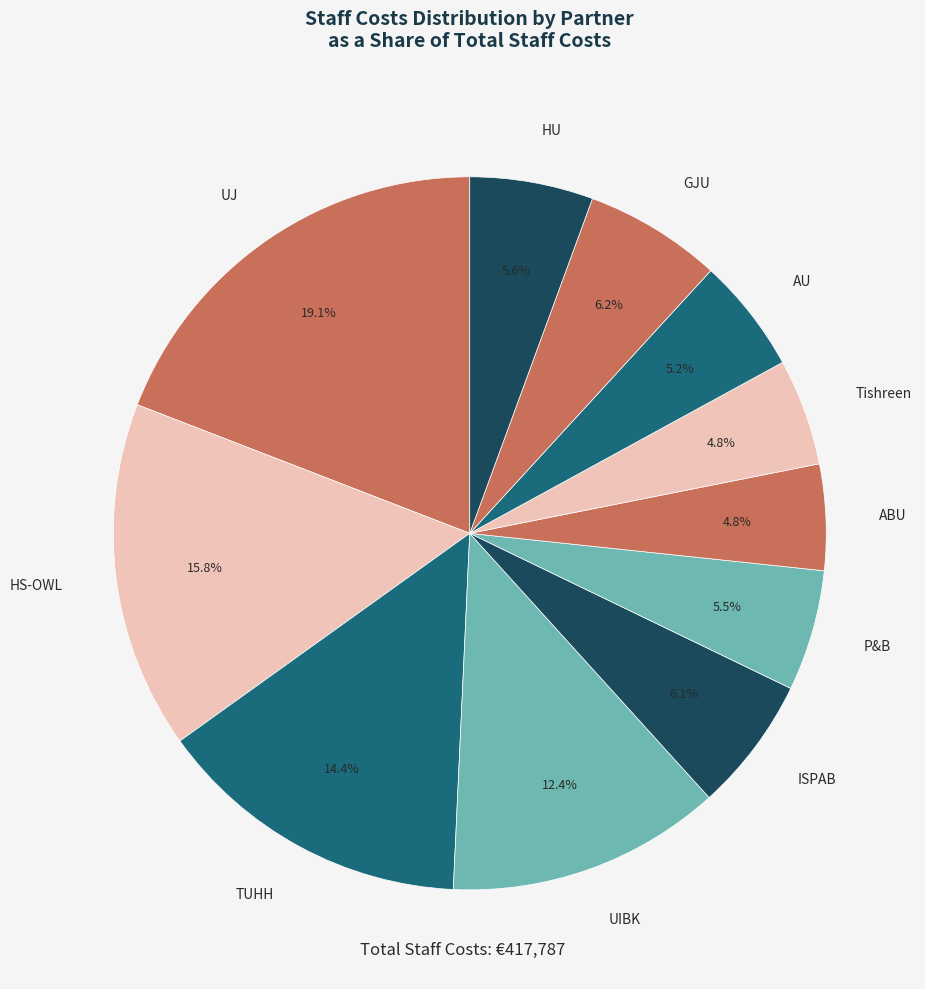

Is there any slice that represents more than half of the pie?

No